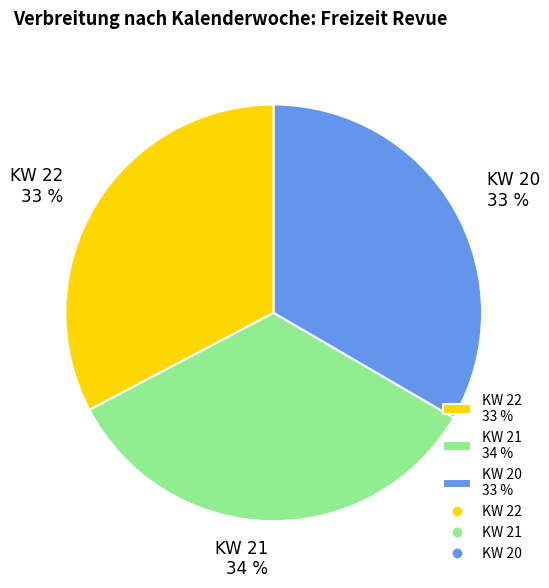

What is the ratio of the value at KW 21 34 % to the value at KW 20 33 %?

1.0